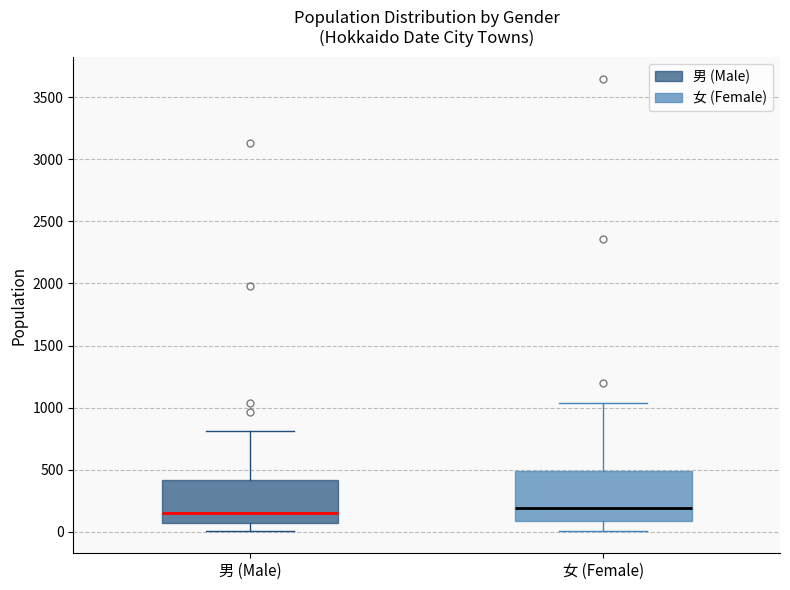

Reading left to right, transcribe this box plot: for each box, give where its median line is, the range the box spans, and where its two whiskers end, as read against the y-axis. The values are not printed on the chart, so give them approximately, as read against the axis.

男 (Male): median 150, box 50 to 400, whiskers 0 to 800
女 (Female): median 200, box 100 to 500, whiskers 0 to 1050